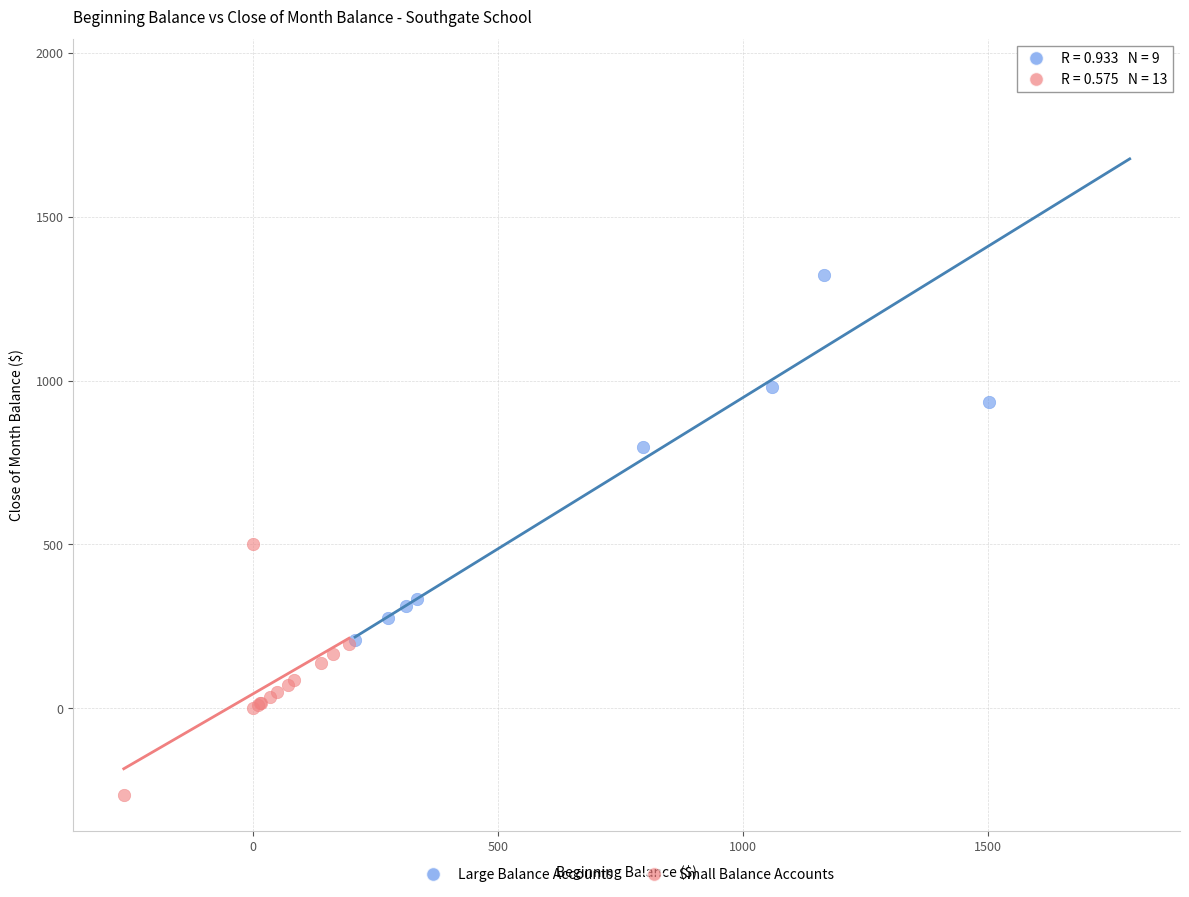

Which series reaches the maximum Y coordinate?

Large Balance Accounts